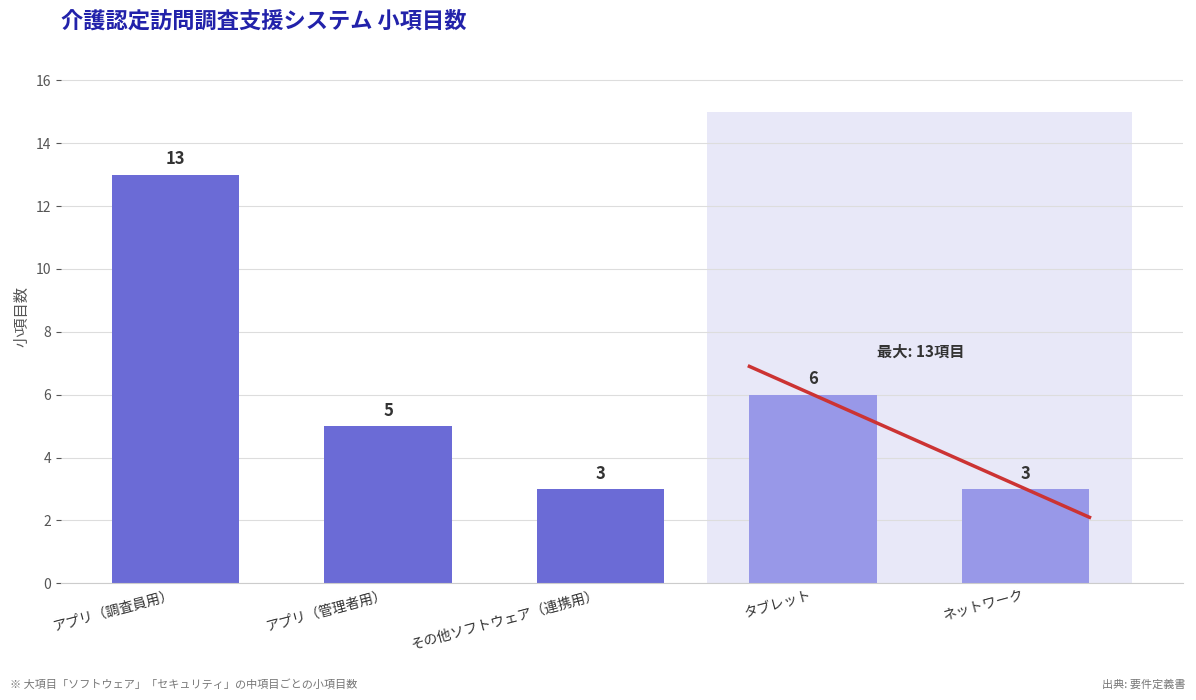

Reading right to left, what are all the values shown in this chart?

3	6	3	5	13